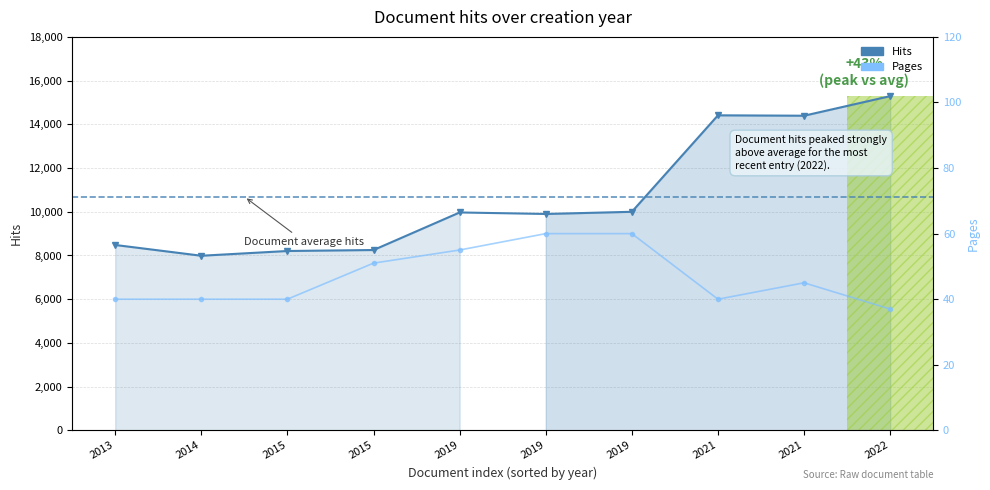

Does the chart have visible grid lines?

Yes